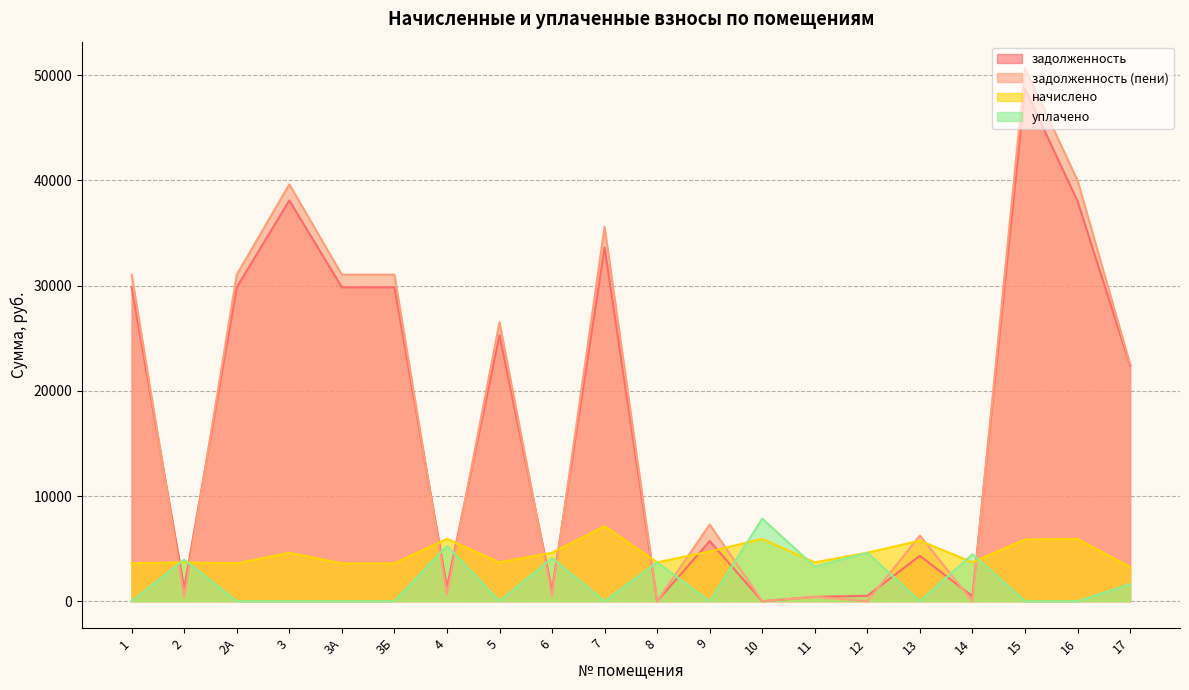

Does the chart display data point markers on the line(s)?

No